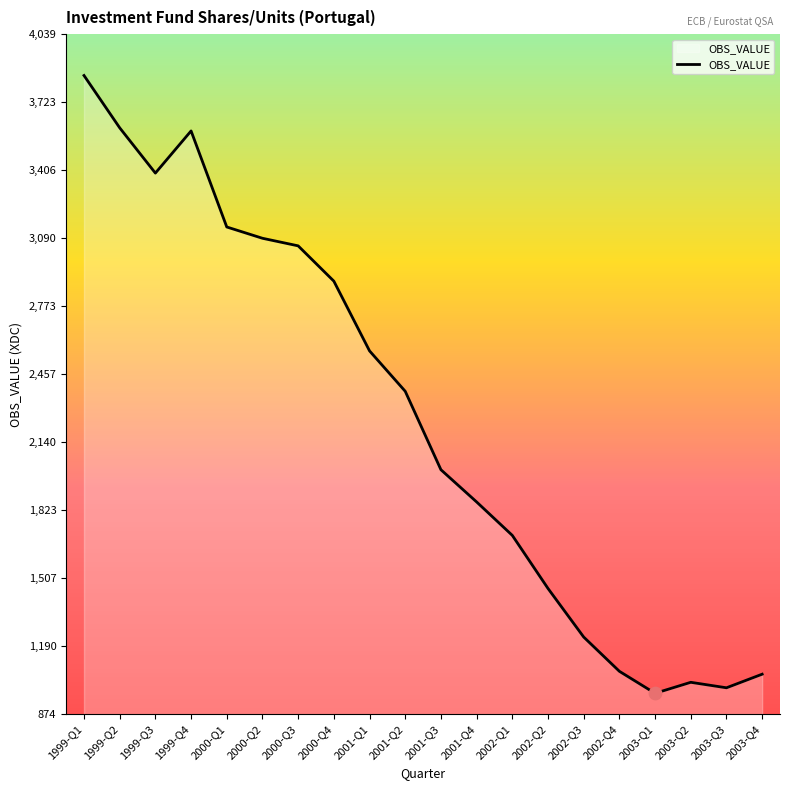

What is the change in value from 2000-Q3 to 2001-Q4?

-1192.2